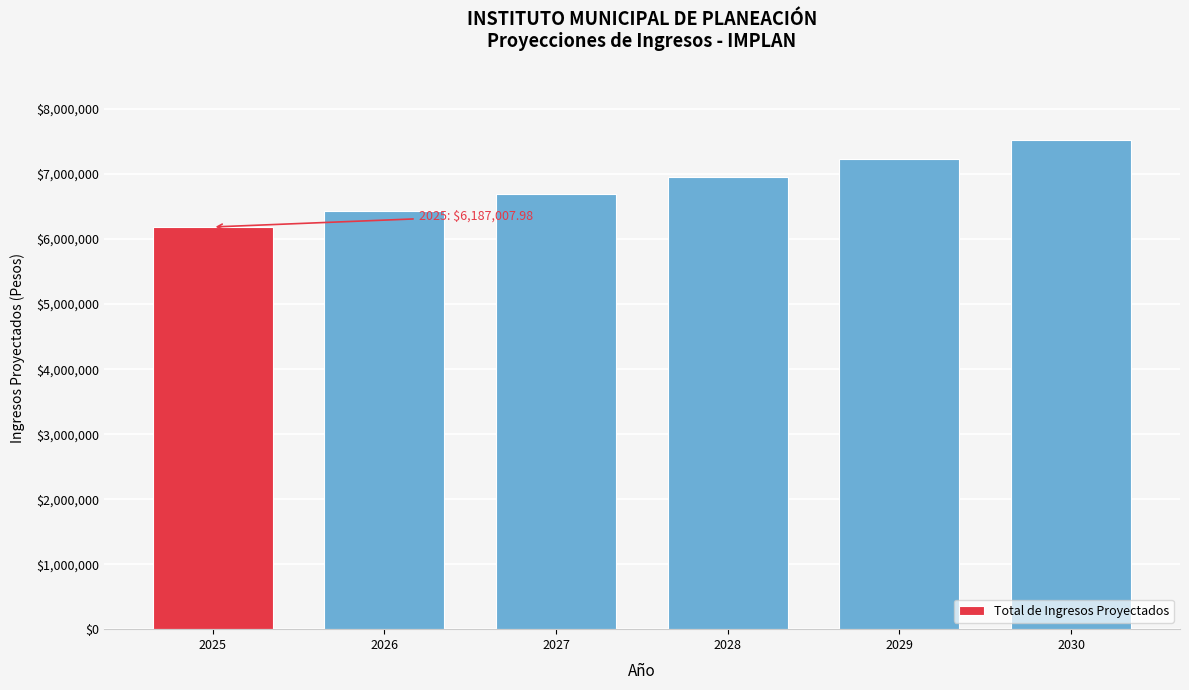

Read the value at 2027.

6691867.8